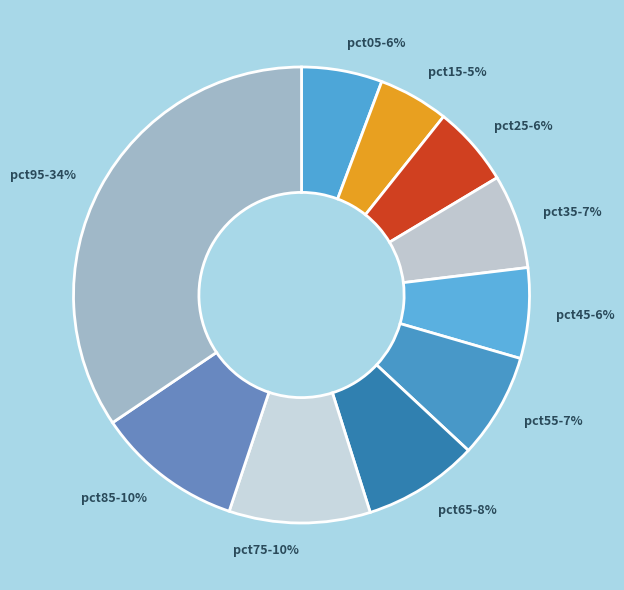

True or false: pct65-8% accounts for 8% of the total.

True